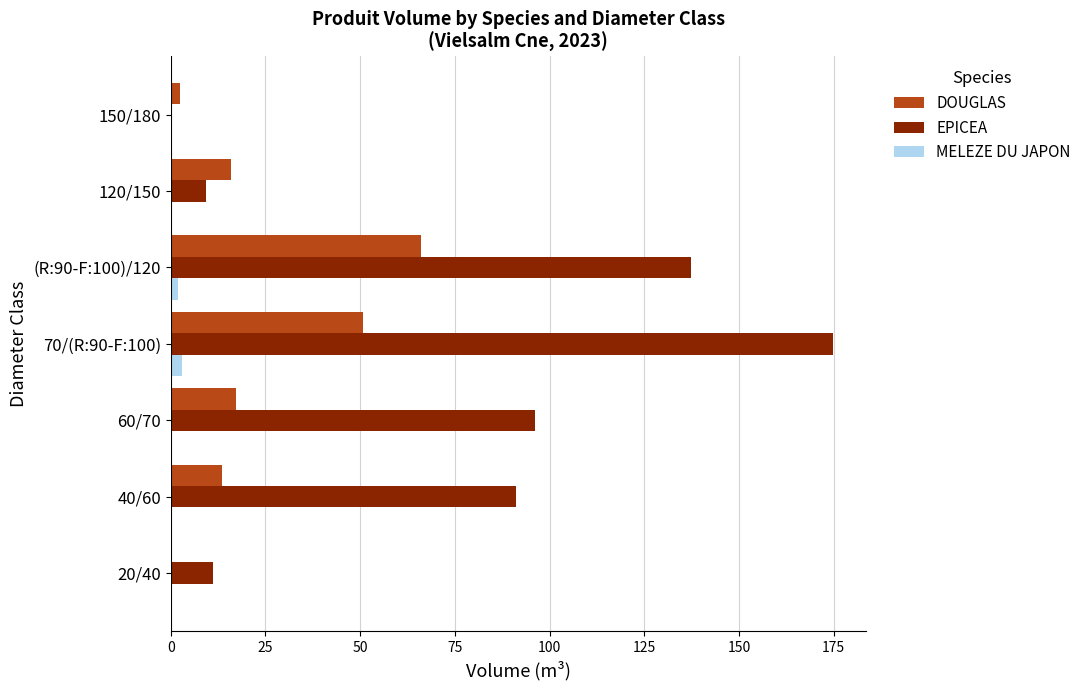

True or false: DOUGLAS has a value of 7.2 at 60/70.

False